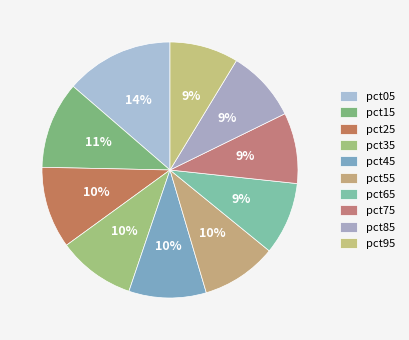

How many segments does this pie chart have?

10